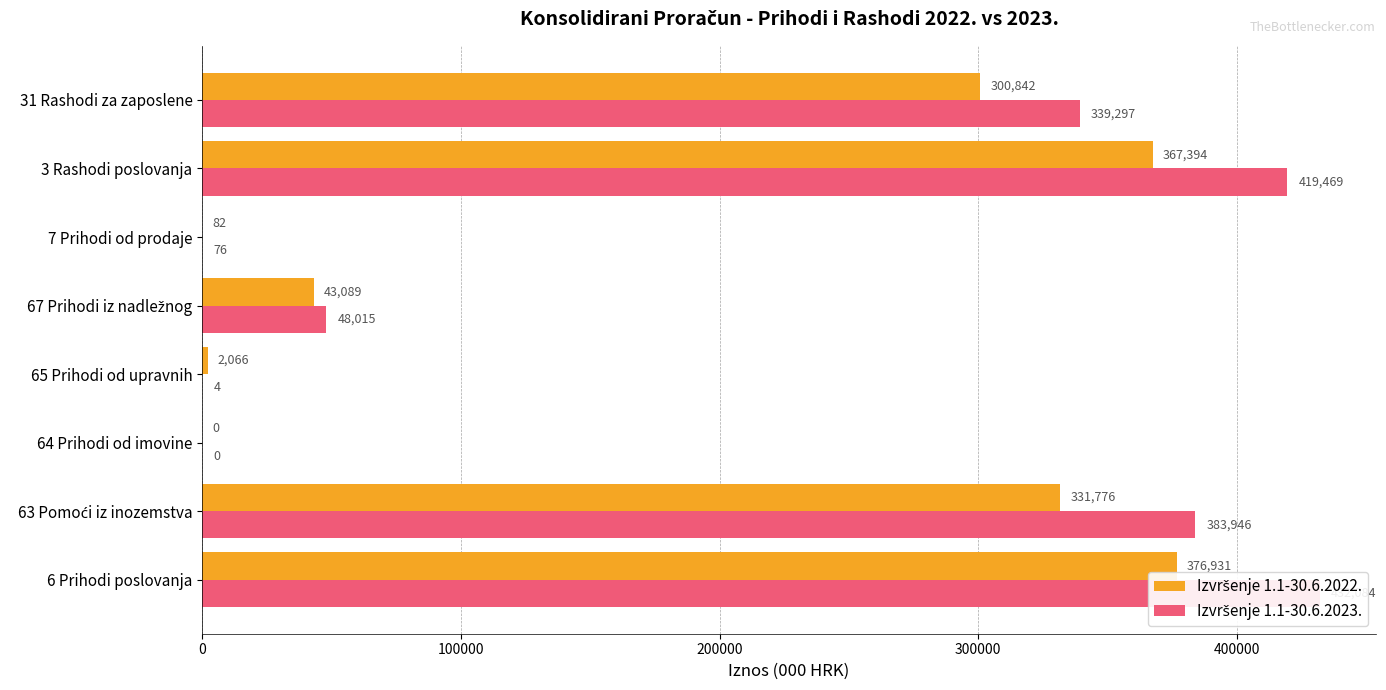

What is the value of the Izvršenje 1.1-30.6.2023. bar at the 1st from the left?

432084.4